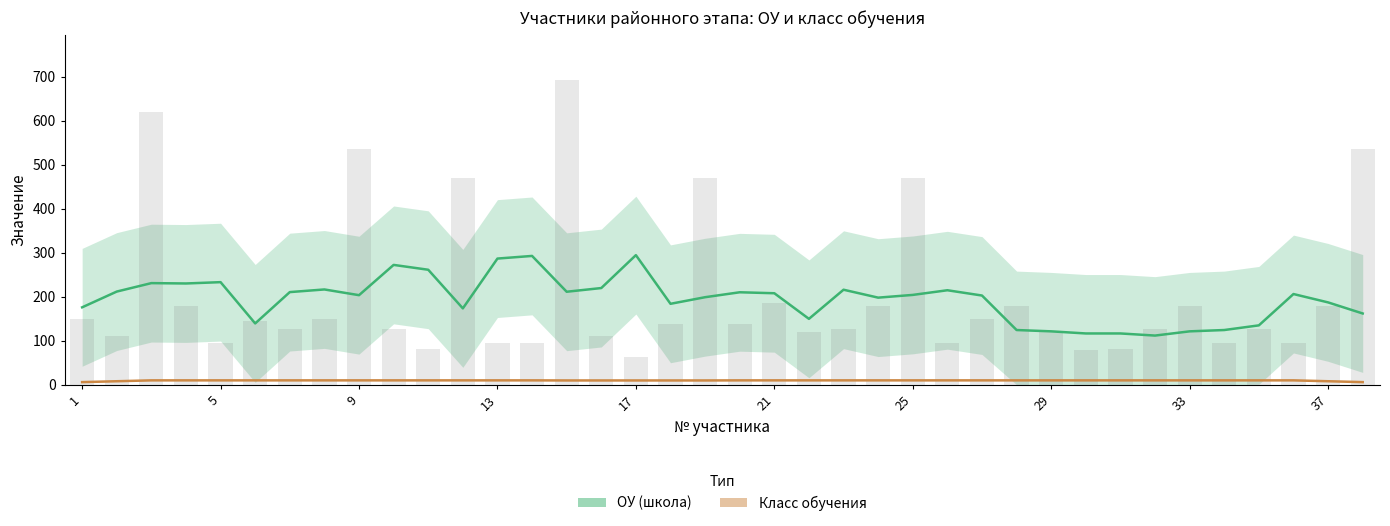

Which series has the largest total across all categories?

ОУ (школа)